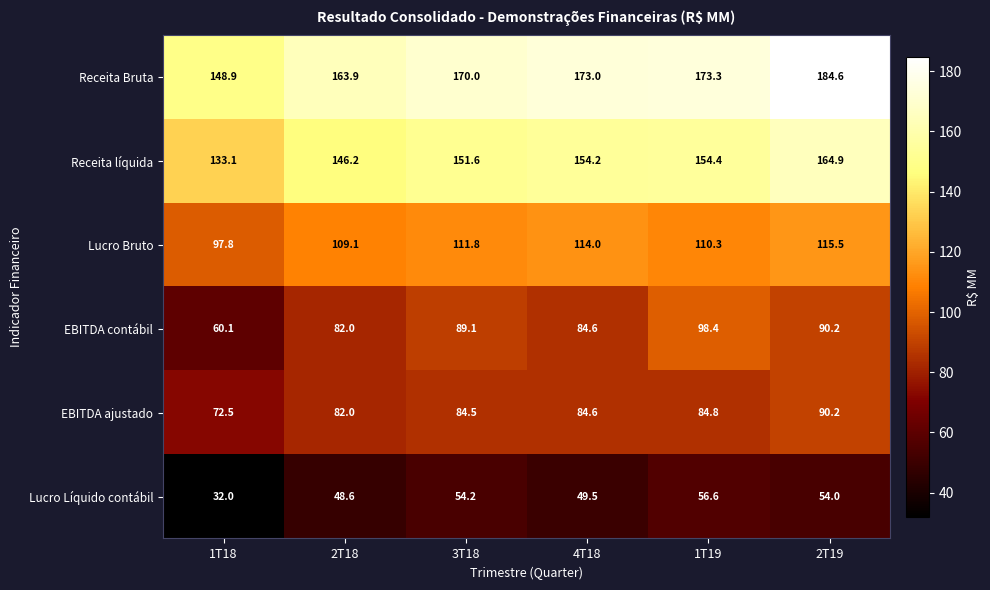

At how many categories does at least one series exceed 107?

6